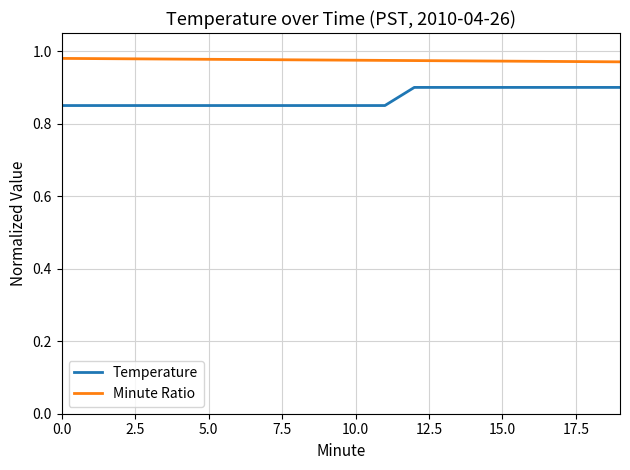

List the series in order of their peak value, highest first.

Minute Ratio, Temperature